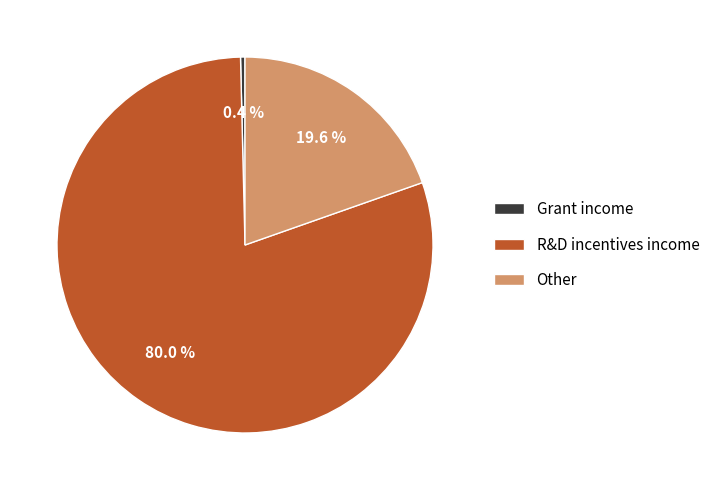

What is the total percentage of Other and Grant income?

20.0%